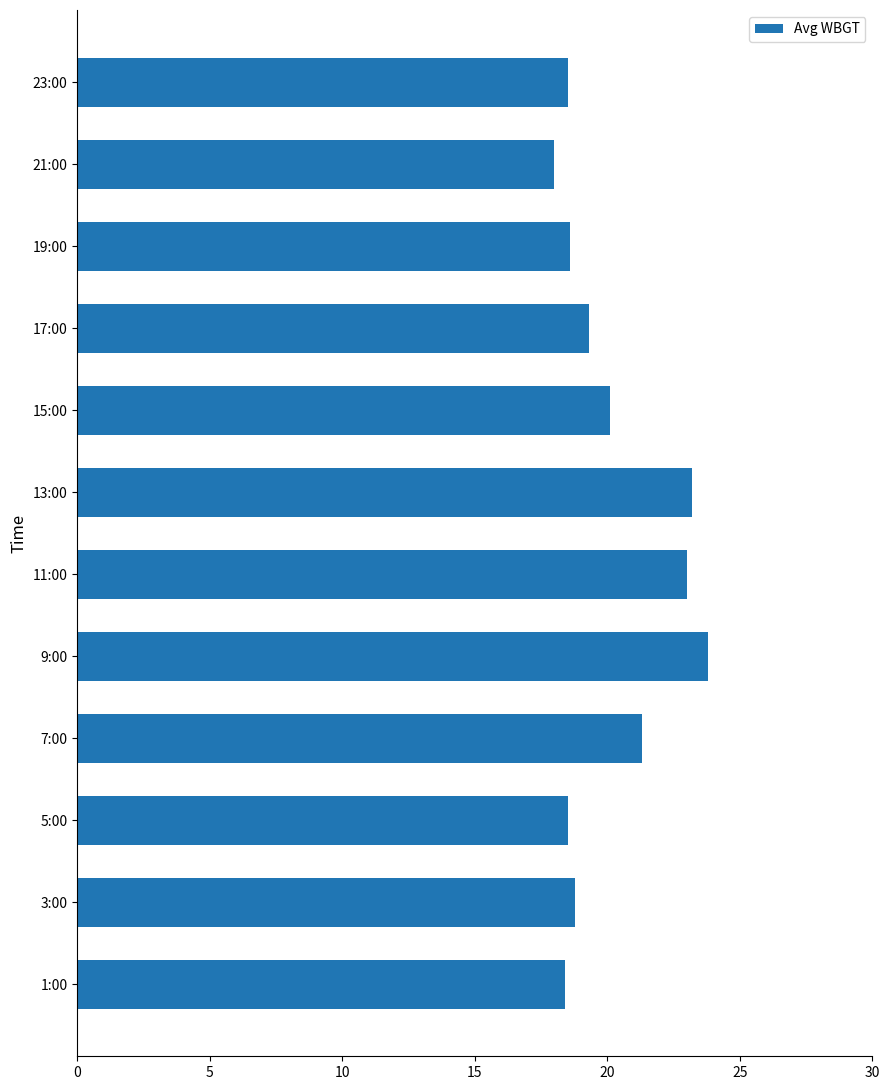

What is the change in value from 9:00 to 21:00?

-5.8